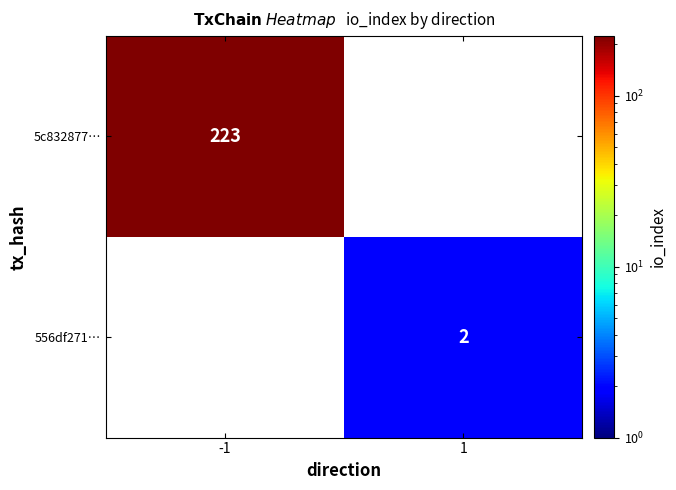

Is it true that 5c832877… equals 223 at -1?

True